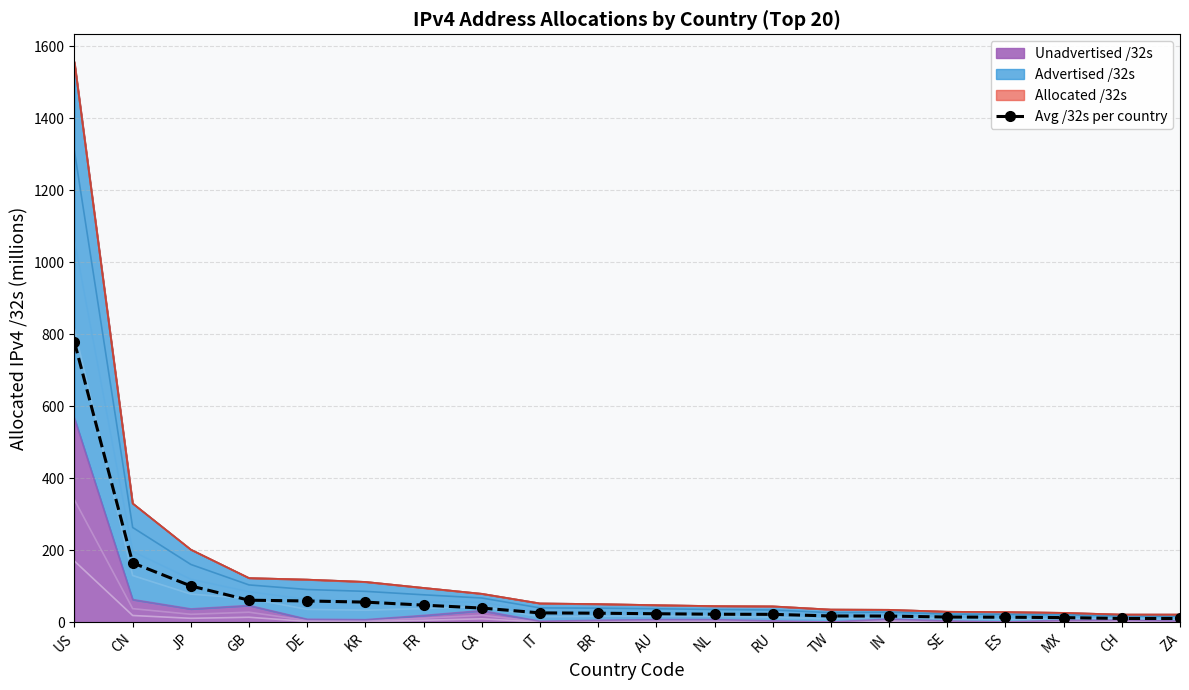

What position from the right is TW?

7